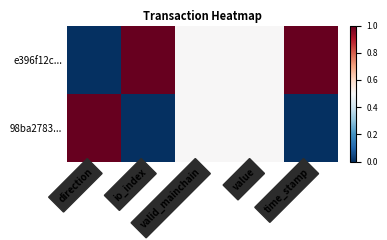

Reading left to right, list all the values displayed in this chart.

e396f12c...: direction=0.0	io_index=1.0	valid_mainchain=0.5	value=0.5	time_stamp=1.0
98ba2783...: direction=1.0	io_index=0.0	valid_mainchain=0.5	value=0.5	time_stamp=0.0